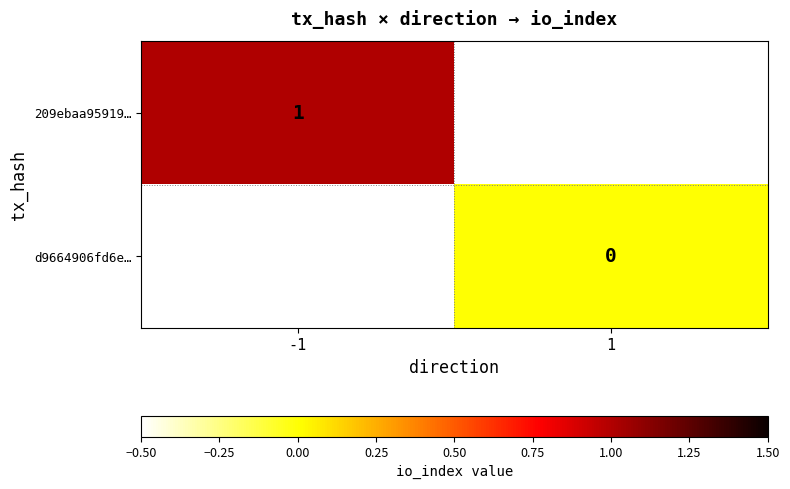

True or false: 209ebaa95919… has a value of 1 at -1.

True